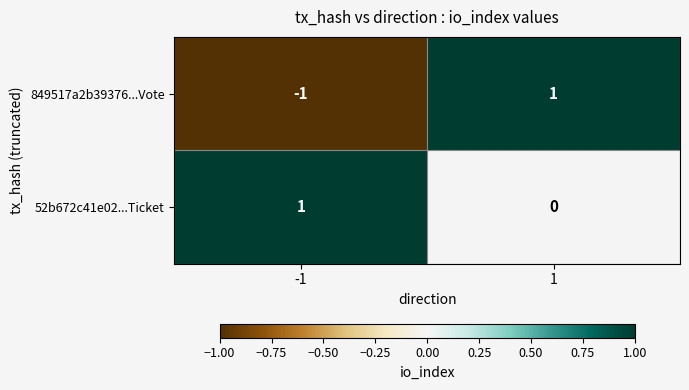

Which series has the largest total across all categories?

52b672c41e02...Ticket